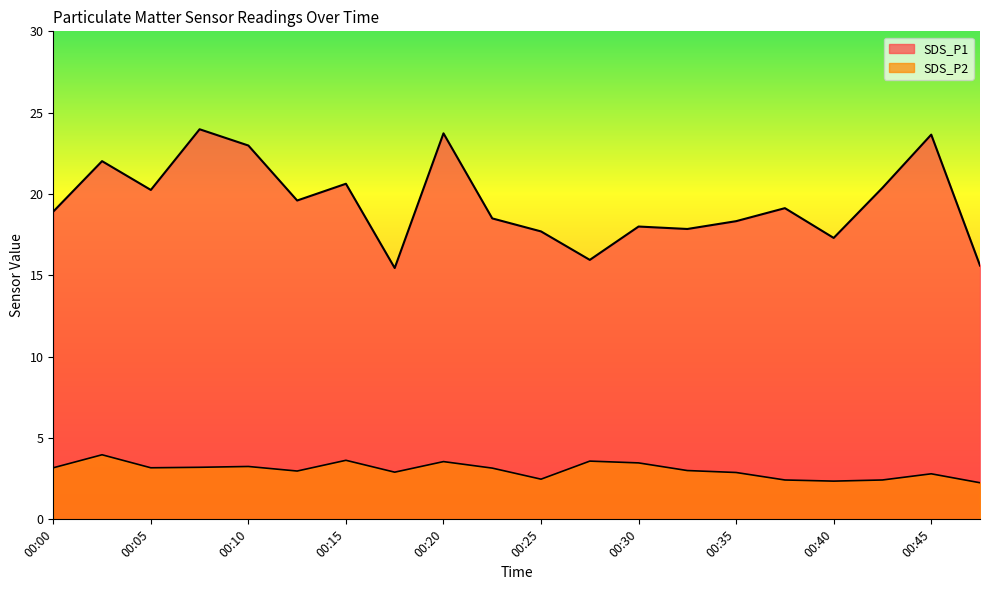

What is the difference between the highest and lowest values at 00:37?

16.7